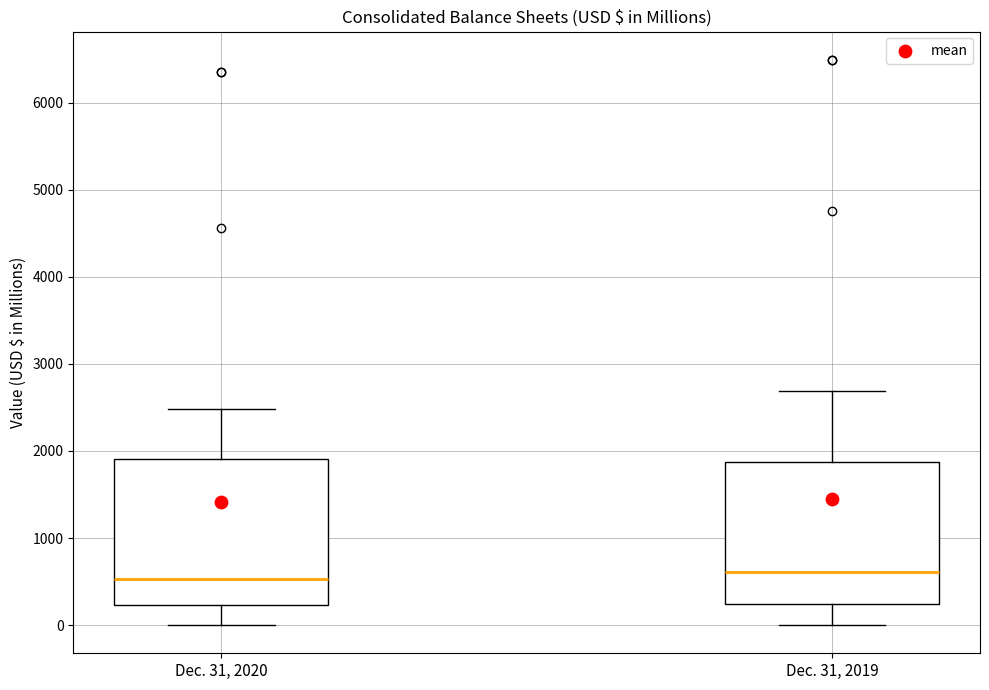

Reading left to right, transcribe this box plot: for each box, give where its median line is, the range the box spans, and where its two whiskers end, as read against the y-axis. The values are not printed on the chart, so give them approximately, as read against the axis.

Dec. 31, 2020: median 500, box 200 to 1900, whiskers 0 to 2500
Dec. 31, 2019: median 600, box 200 to 1900, whiskers 0 to 2700